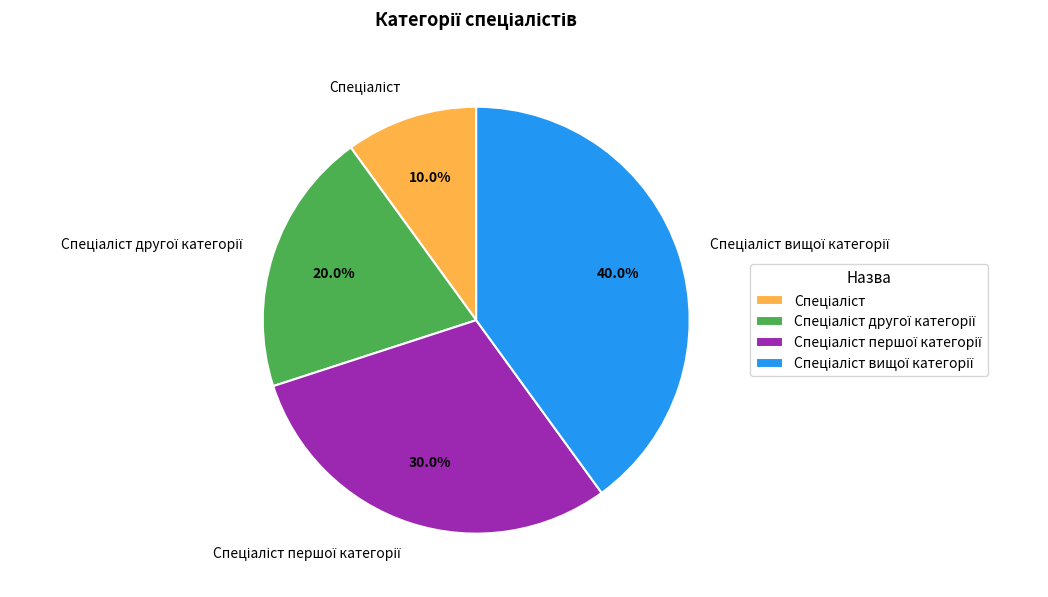

Does any single category account for the majority?

No